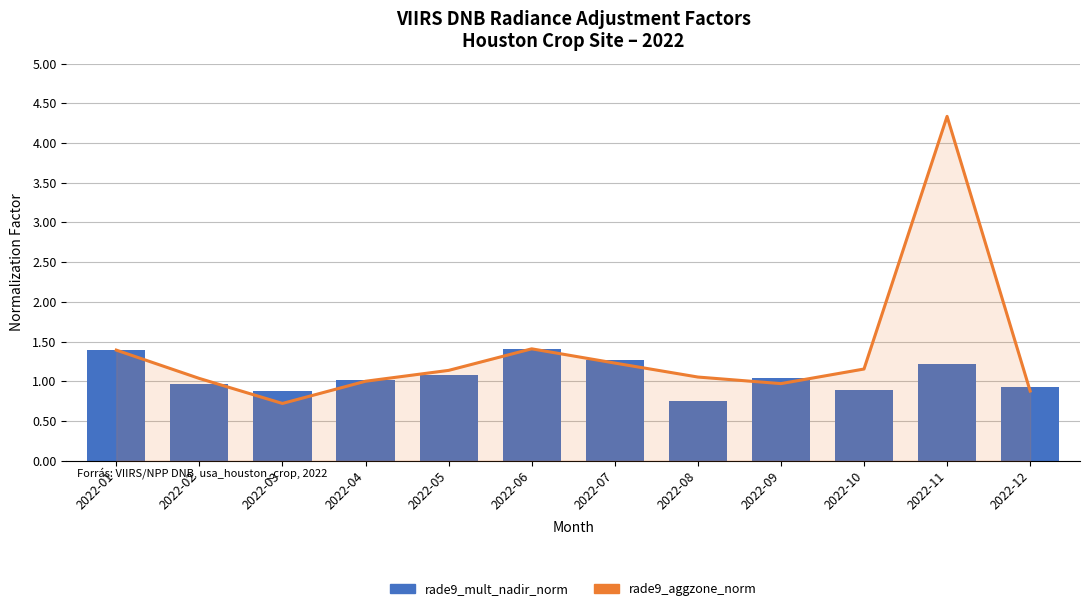

Reading left to right, extract all data points from this chart.

rade9_aggzone_norm: 2022-01=1.4	2022-02=1.0	2022-03=0.7	2022-04=1.0	2022-05=1.1	2022-06=1.4	2022-07=1.2	2022-08=1.1	2022-09=1.0	2022-10=1.2	2022-11=4.3	2022-12=0.9
rade9_mult_nadir_norm: 2022-01=1.4	2022-02=1.0	2022-03=0.9	2022-04=1.0	2022-05=1.1	2022-06=1.4	2022-07=1.3	2022-08=0.7	2022-09=1.0	2022-10=0.9	2022-11=1.2	2022-12=0.9